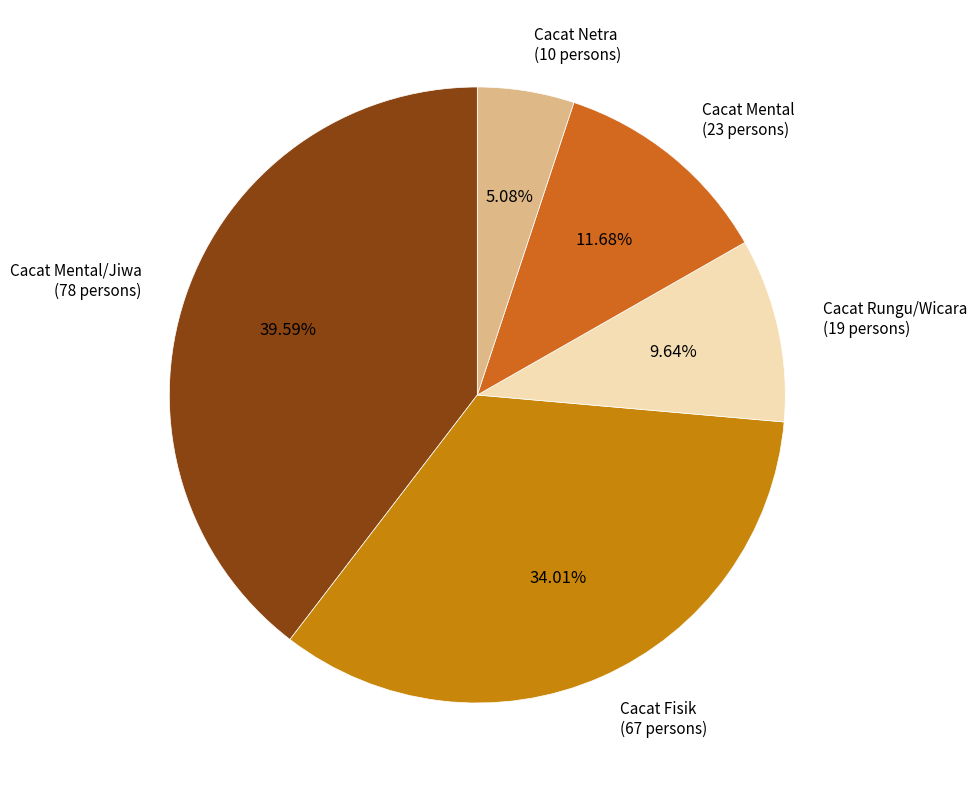

Is the sum of Cacat Netra and Cacat Fisik greater than half?

No